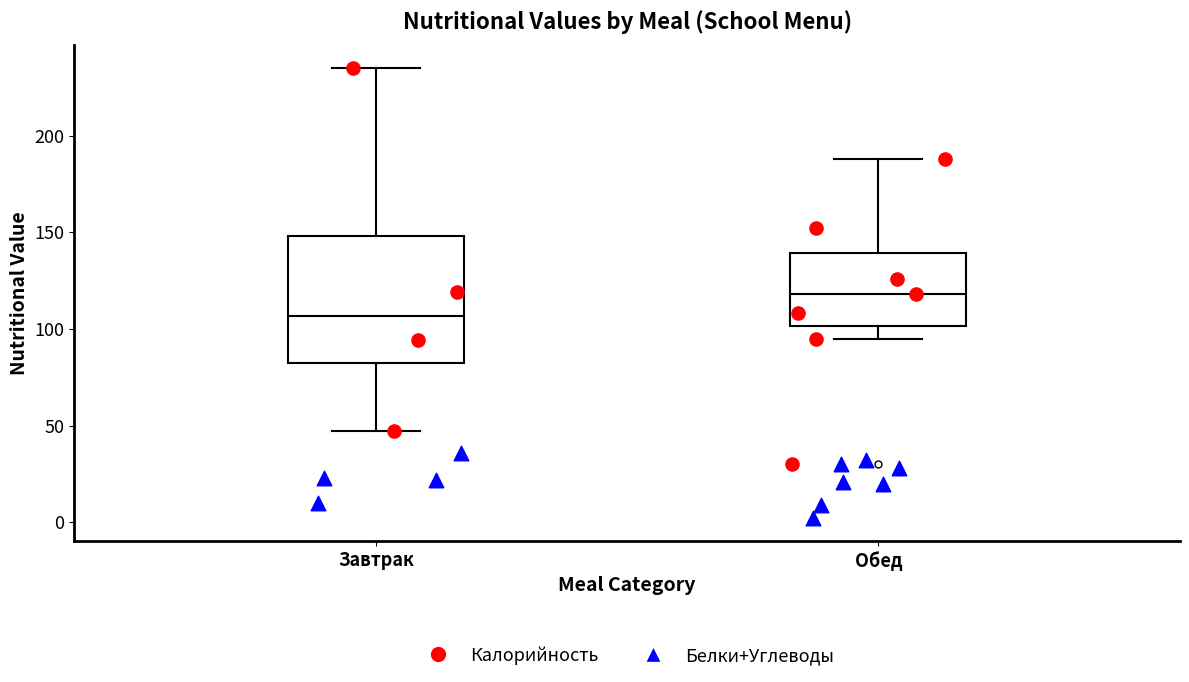

Where does the upper whisker of the box for Обед end on the y-axis? The values are not printed on the chart, so give them approximately, as read against the axis.

190